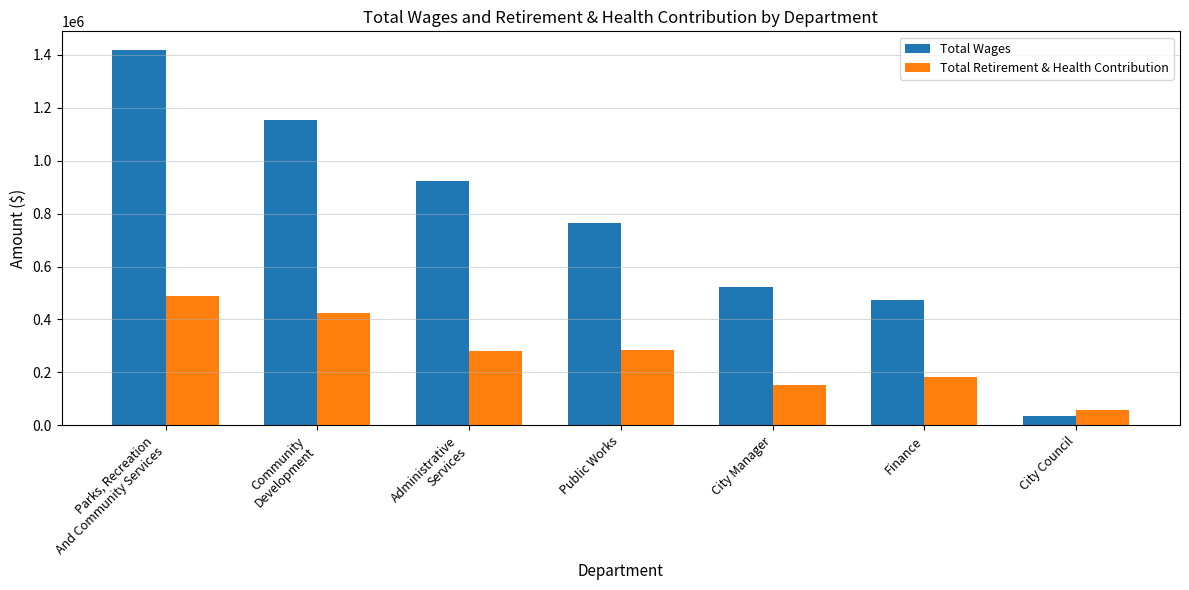

The value of Total Retirement & Health Contribution at Finance is 182549. True or false?

True